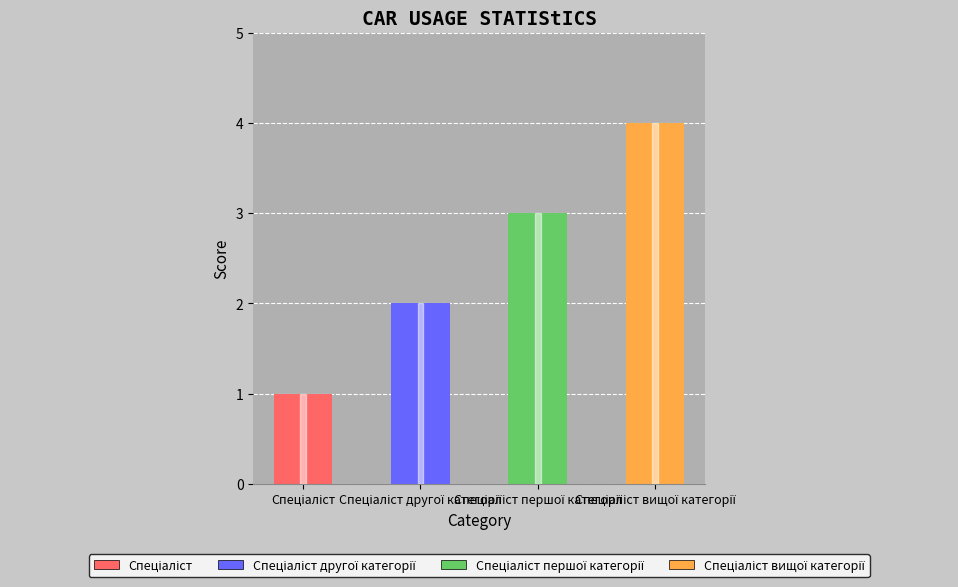

How many values are below 3?

2